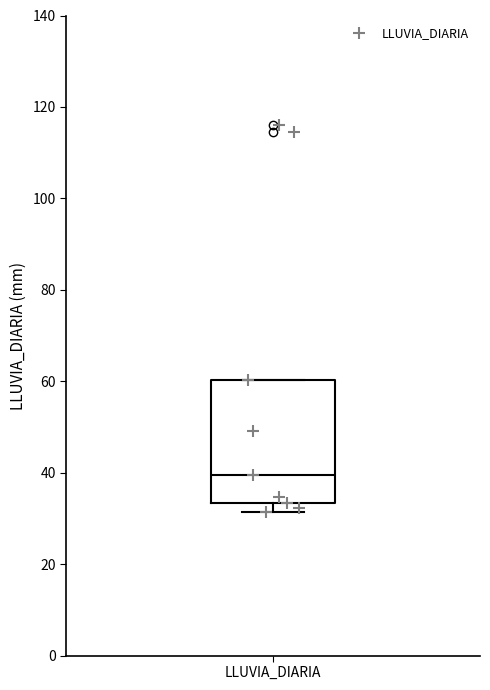

Where does the median line of the box for LLUVIA_DIARIA sit on the y-axis? The values are not printed on the chart, so give them approximately, as read against the axis.

40